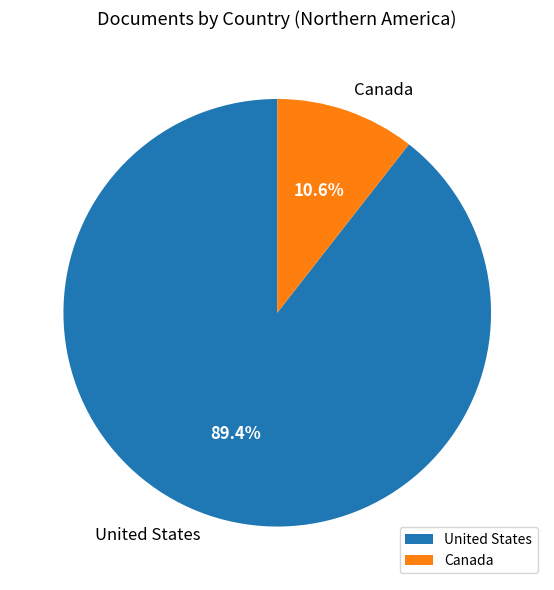

True or false: United States accounts for 77% of the total.

False